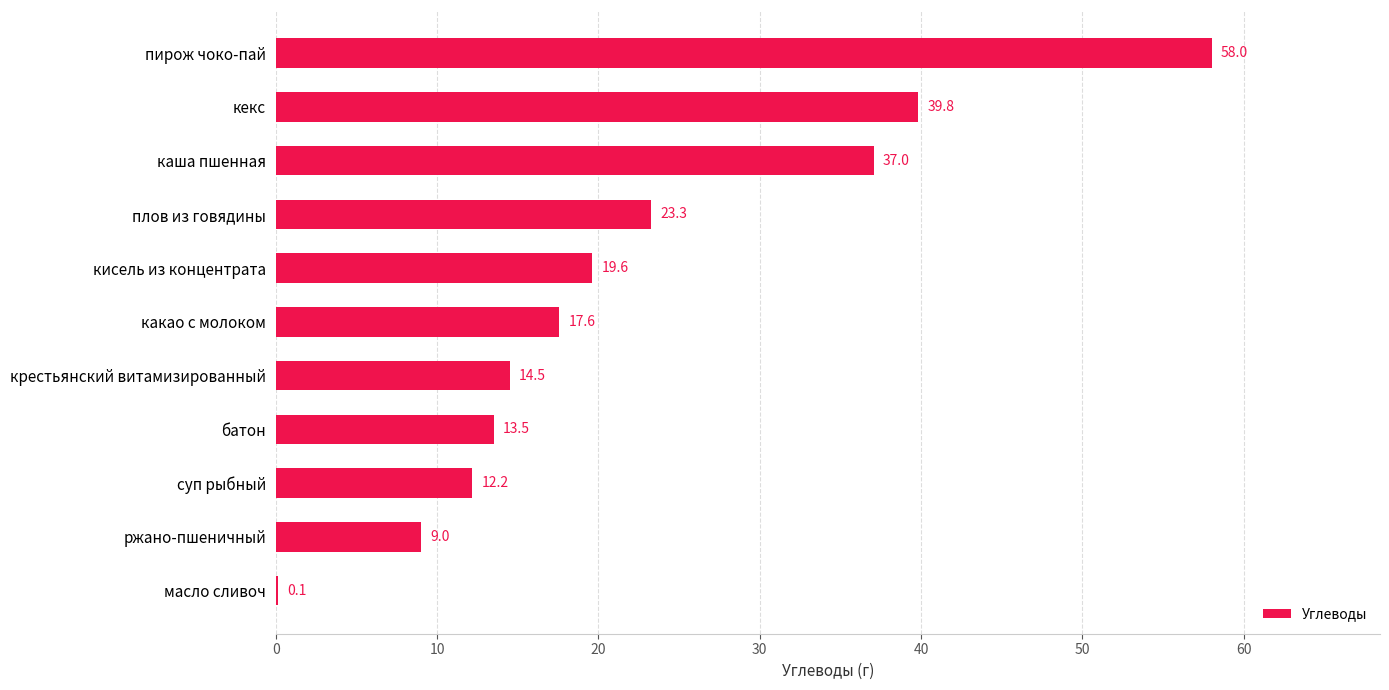

Approximately how many times larger is the value at плов из говядины compared to батон?

1.7